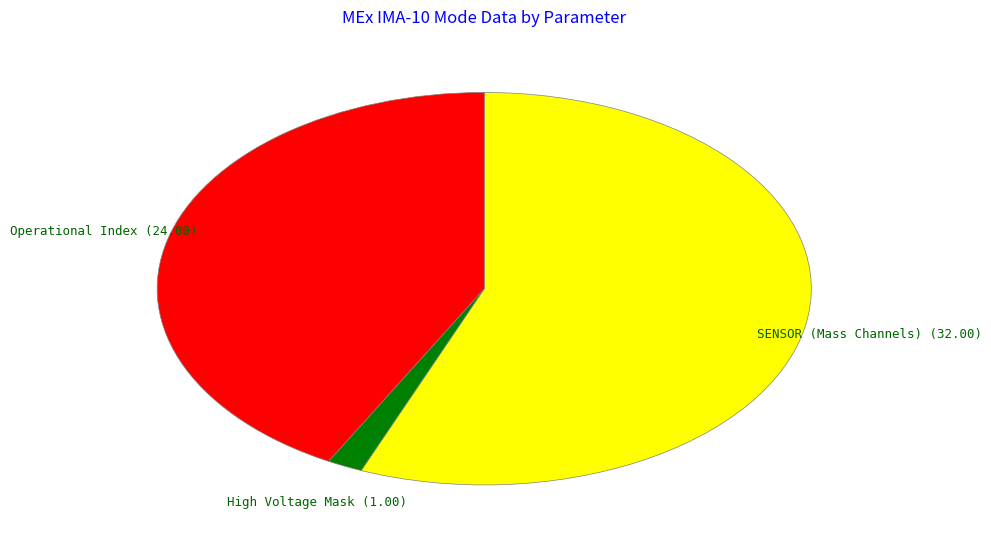

Is there a majority slice in this chart?

Yes